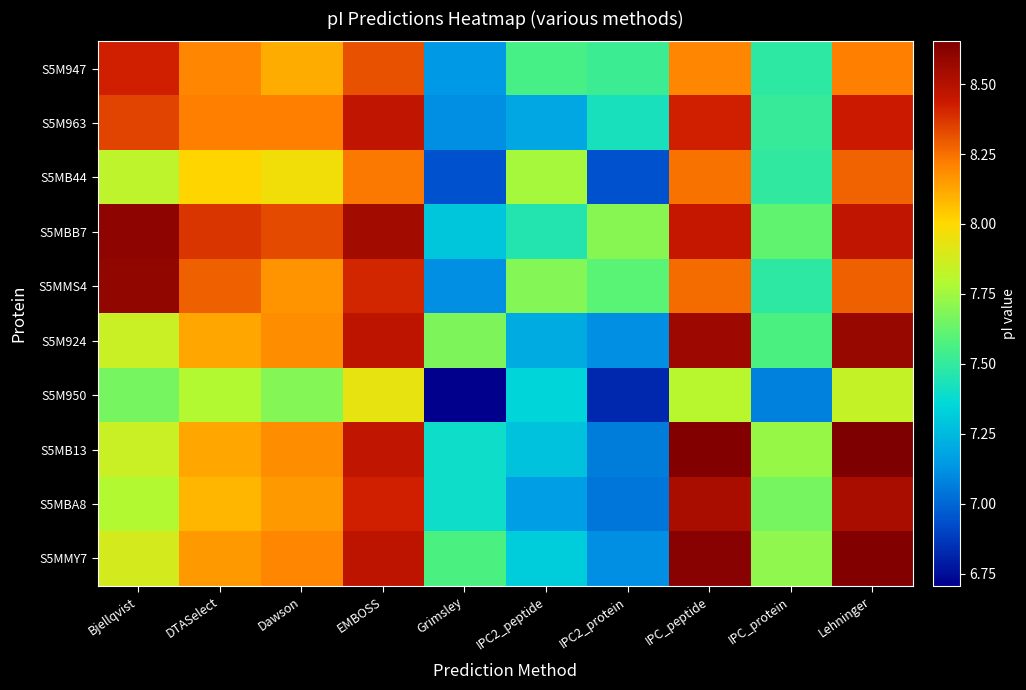

What is the spread (max minus min) of values at IPC_protein?

0.7